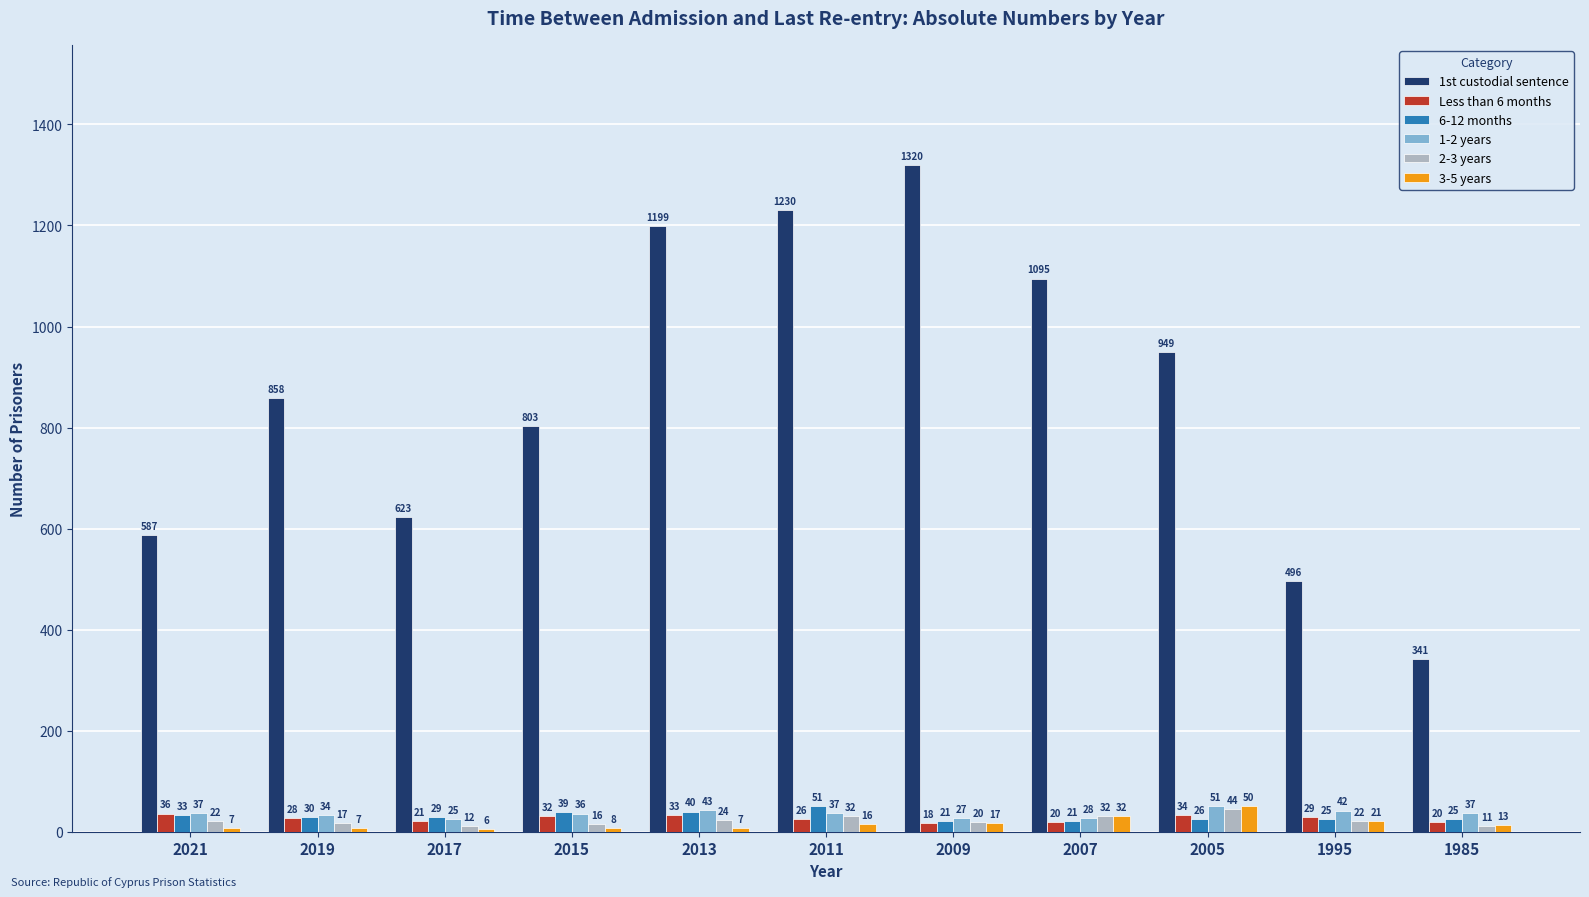

Is the value of 3-5 years at 1985 greater than the value of 2-3 years at 1995?

No